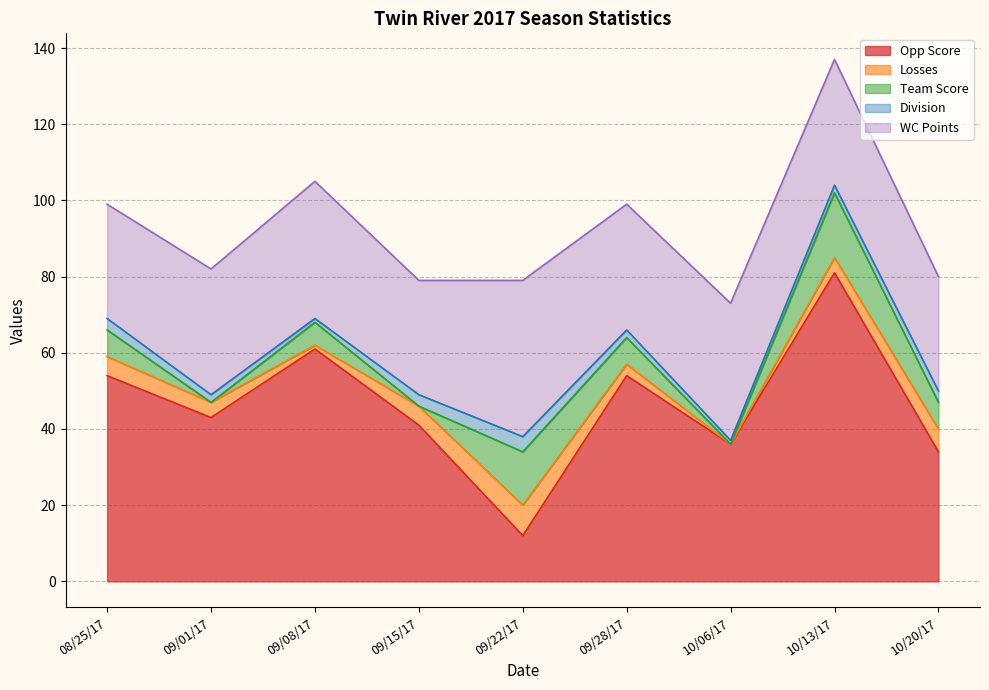

At how many categories does at least one series exceed 15?

9